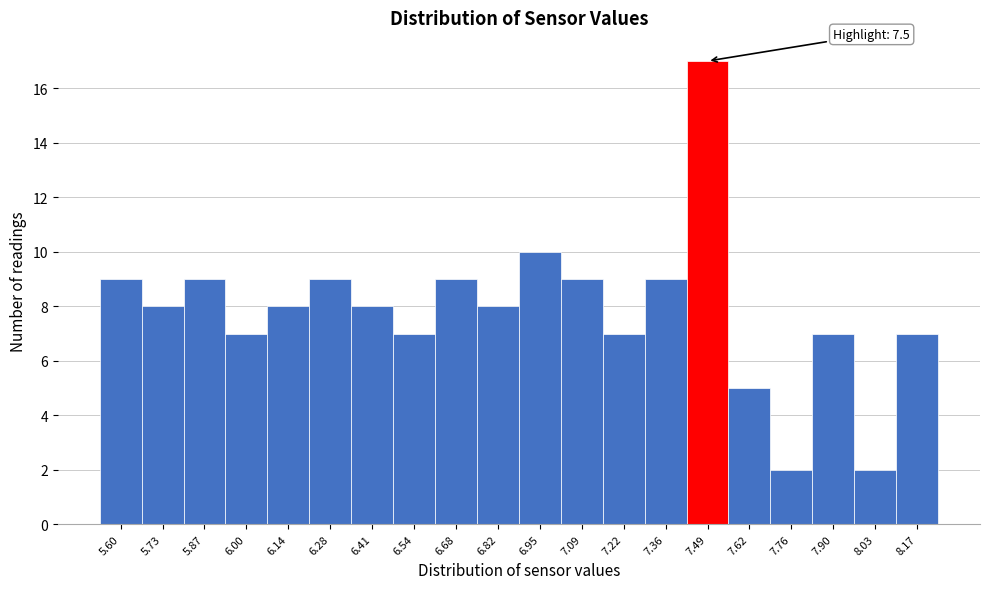

Reading right to left, what are all the values shown in this chart?

7	2	7	2	5	17	9	7	9	10	8	9	7	8	9	8	7	9	8	9